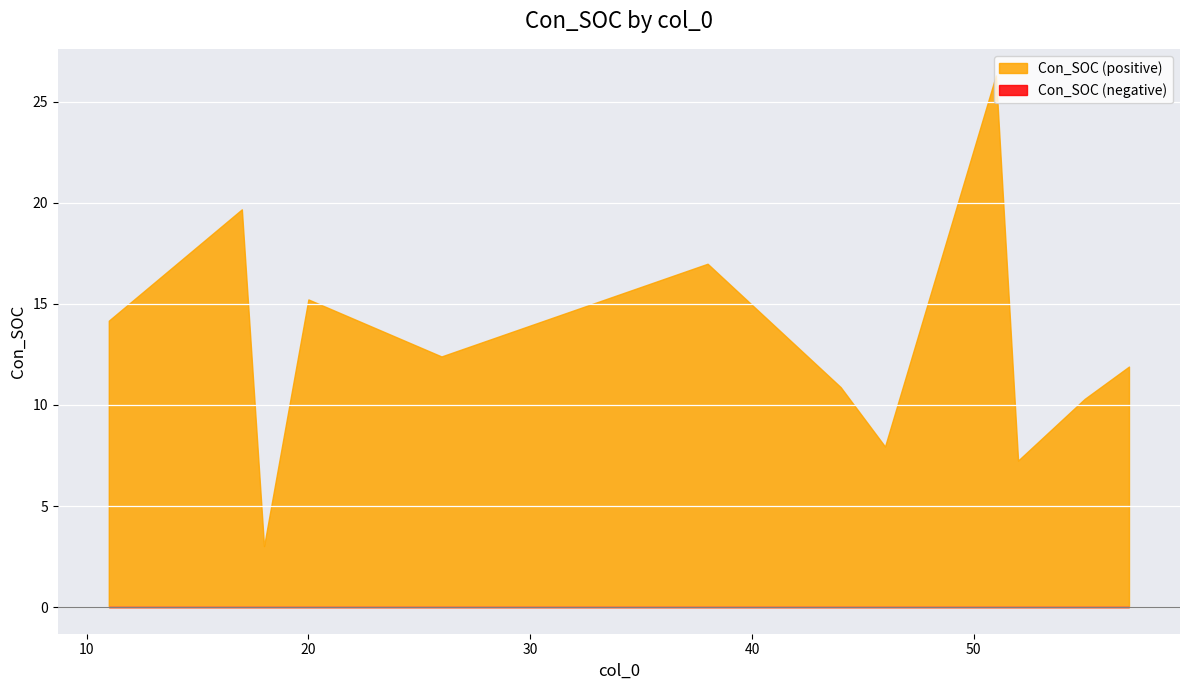

What is the highest value of the Con_SOC (positive) series?

26.3